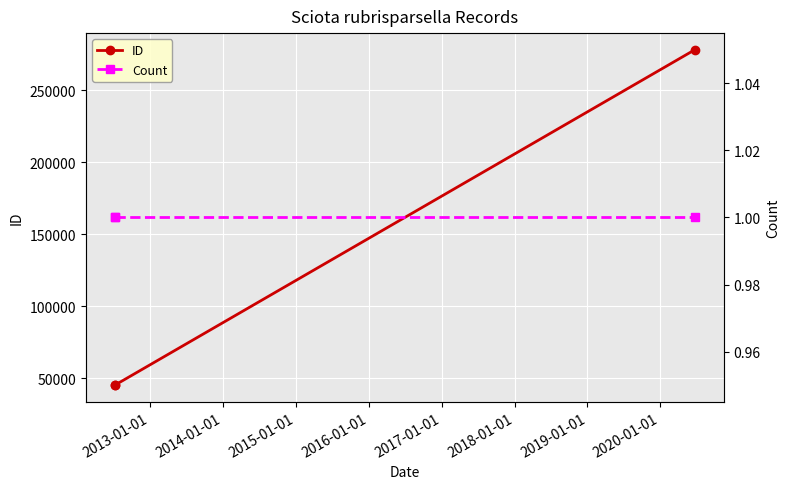

What is the value of the ID point at the 3rd from the left?

277898